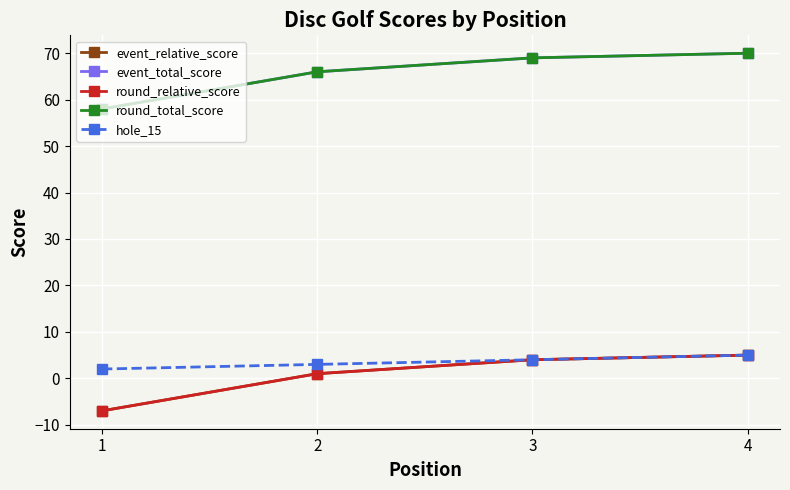

List the series in order of their peak value, lowest first.

event_relative_score, round_relative_score, hole_15, event_total_score, round_total_score